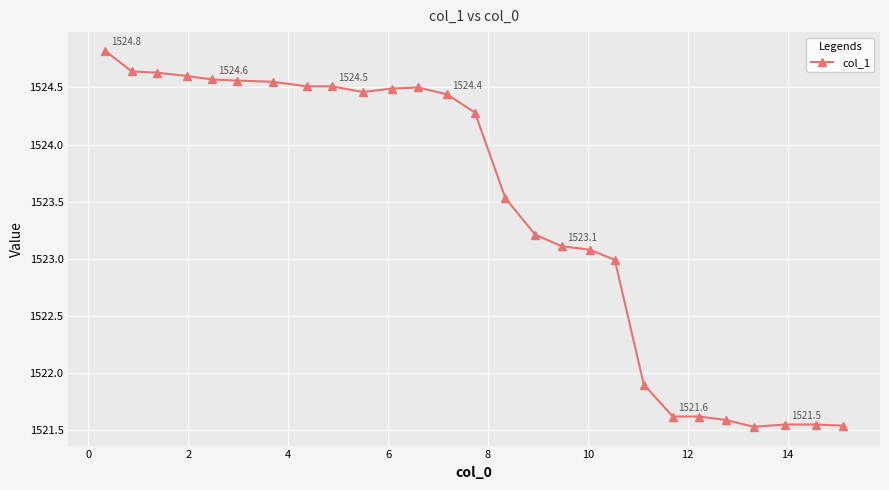

What is the maximum value shown in the chart?

1524.8